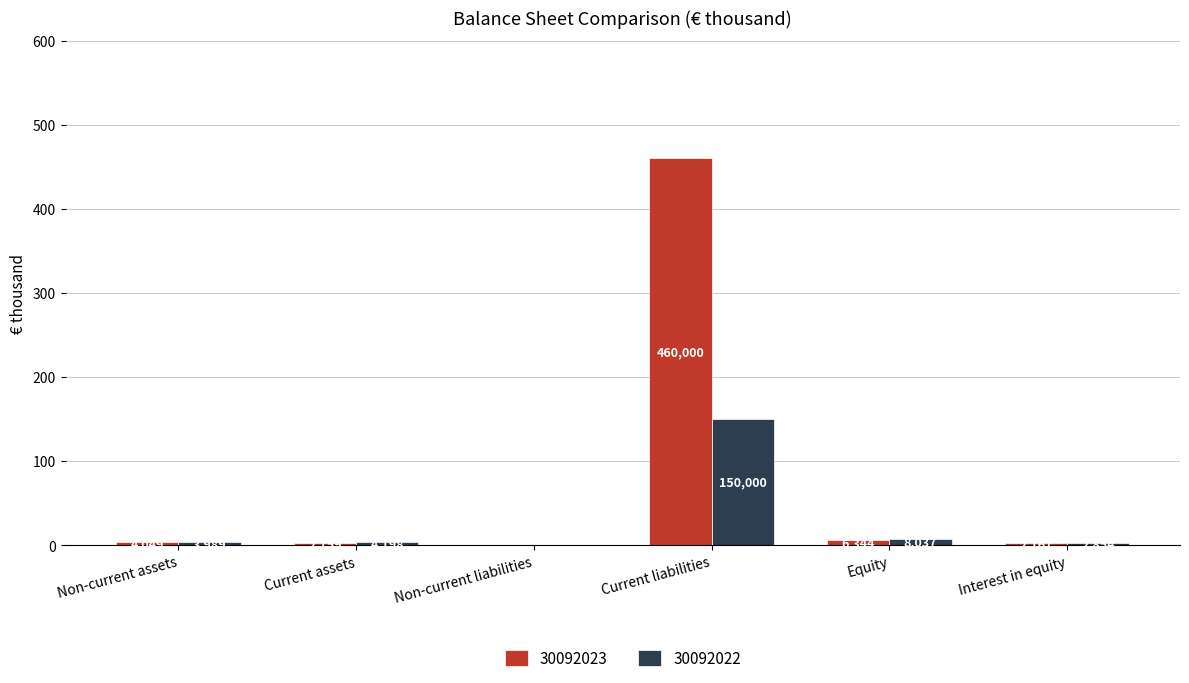

What are all the series names shown in the legend?

30092023, 30092022